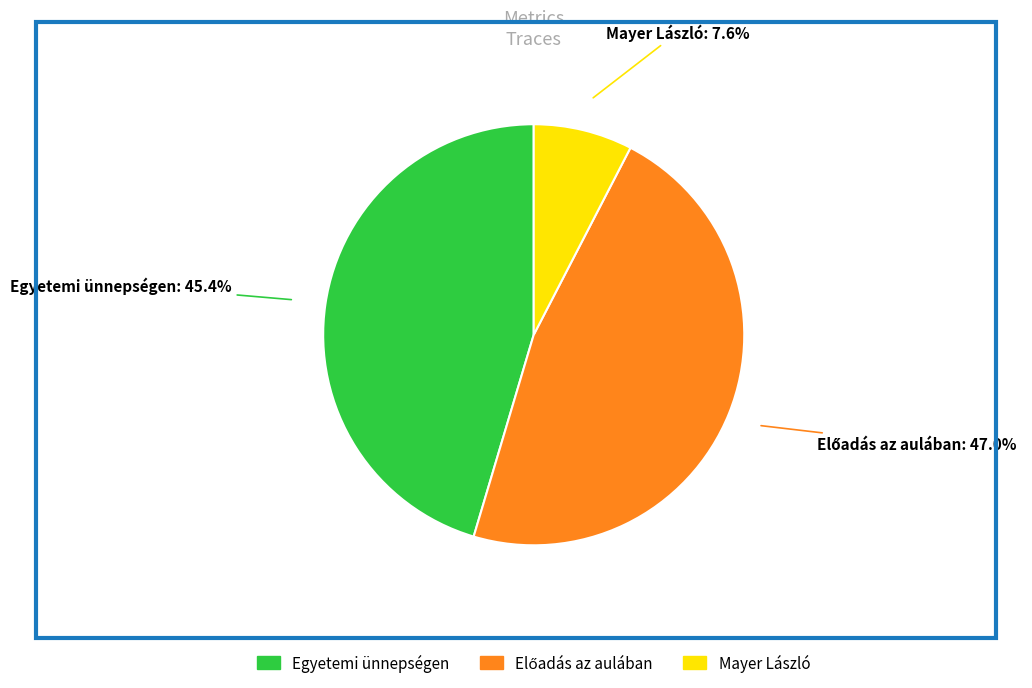

What is the smallest slice in the pie chart?

Mayer László